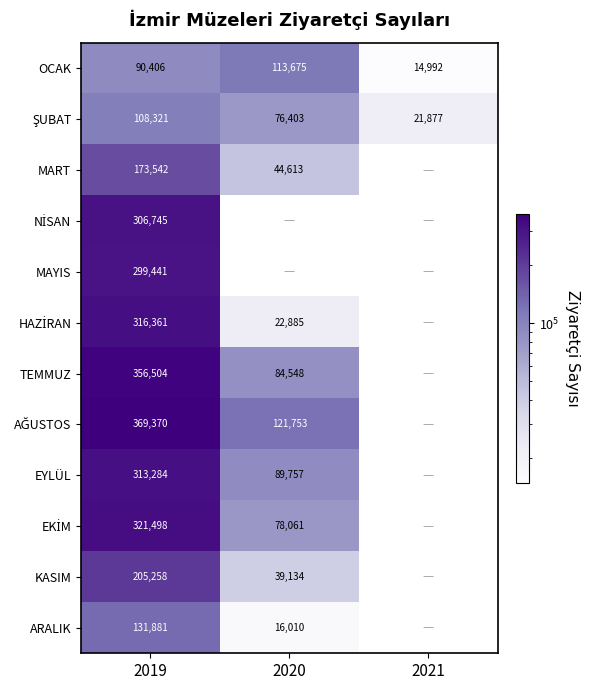

What is the spread (max minus min) of values at 2019?

278964